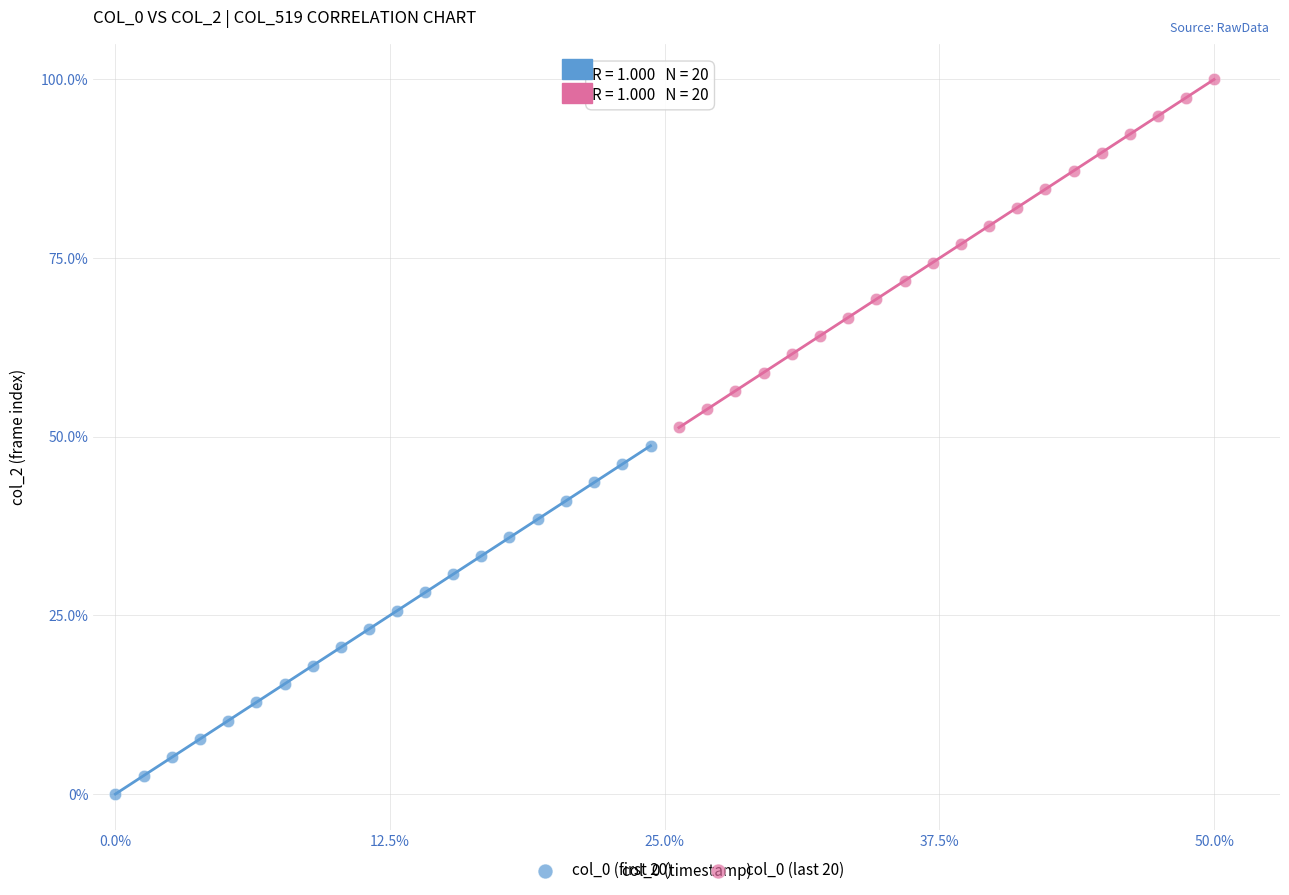

Which series reaches the minimum Y coordinate?

col_0 (first 20)